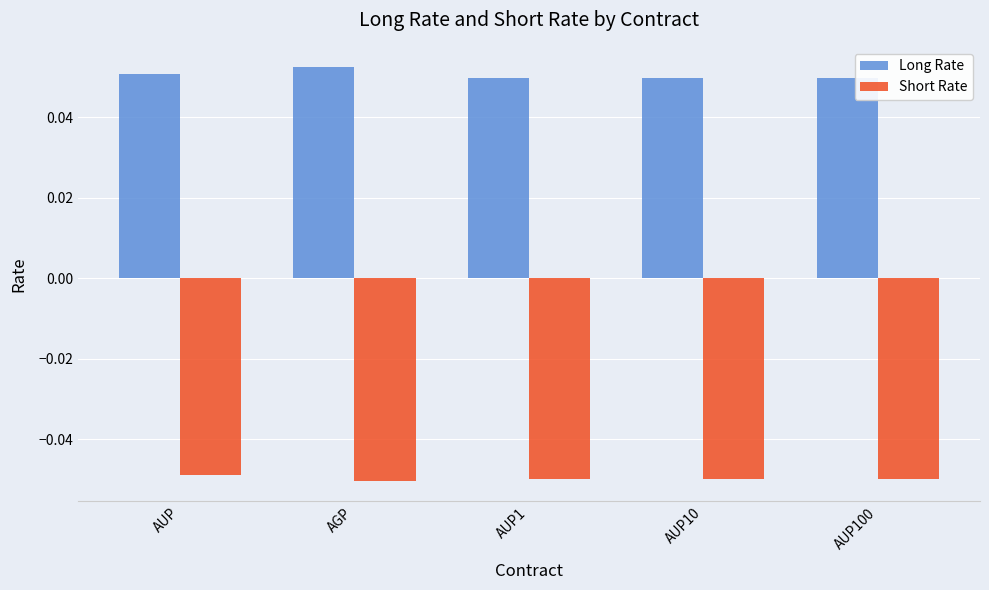

Which series has the largest total across all categories?

Long Rate